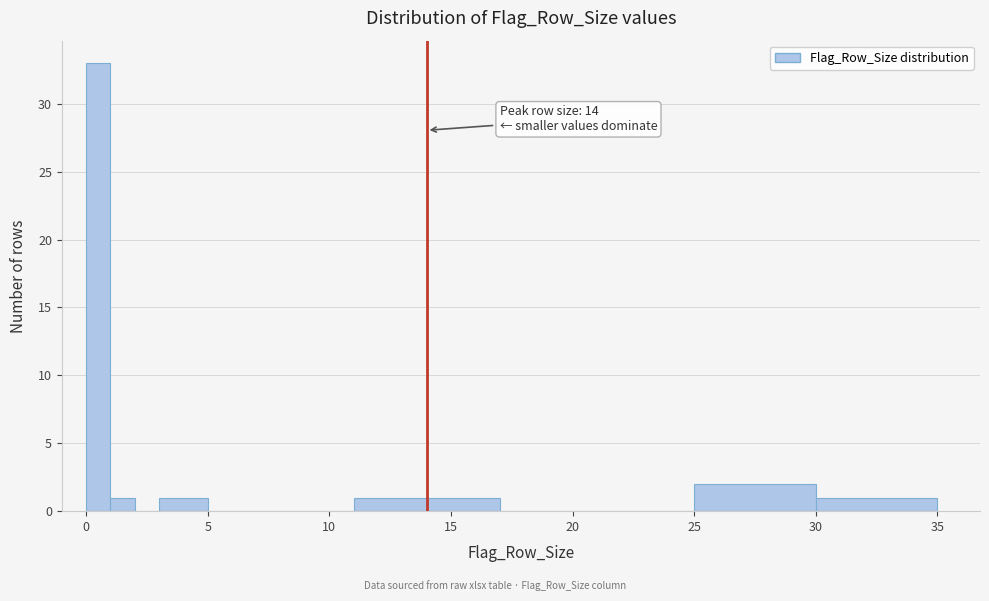

Read against the x-axis, roughly where is the centre of the tallest bar?

0.5